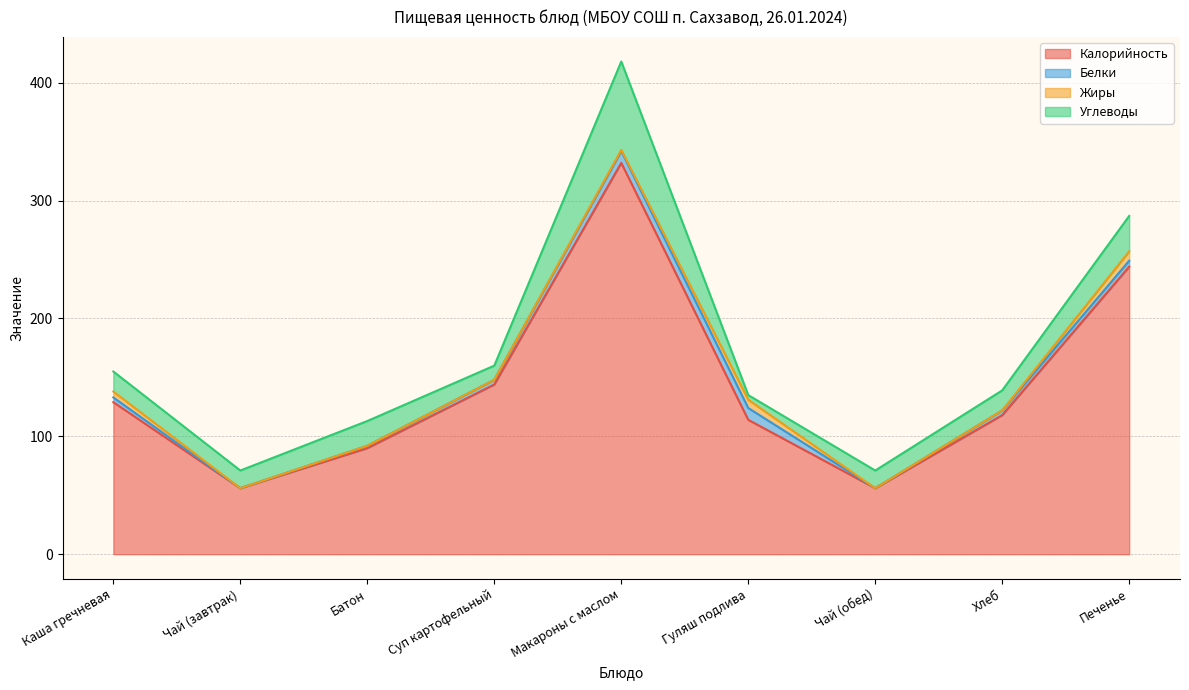

Does the chart display data point markers on the line(s)?

No